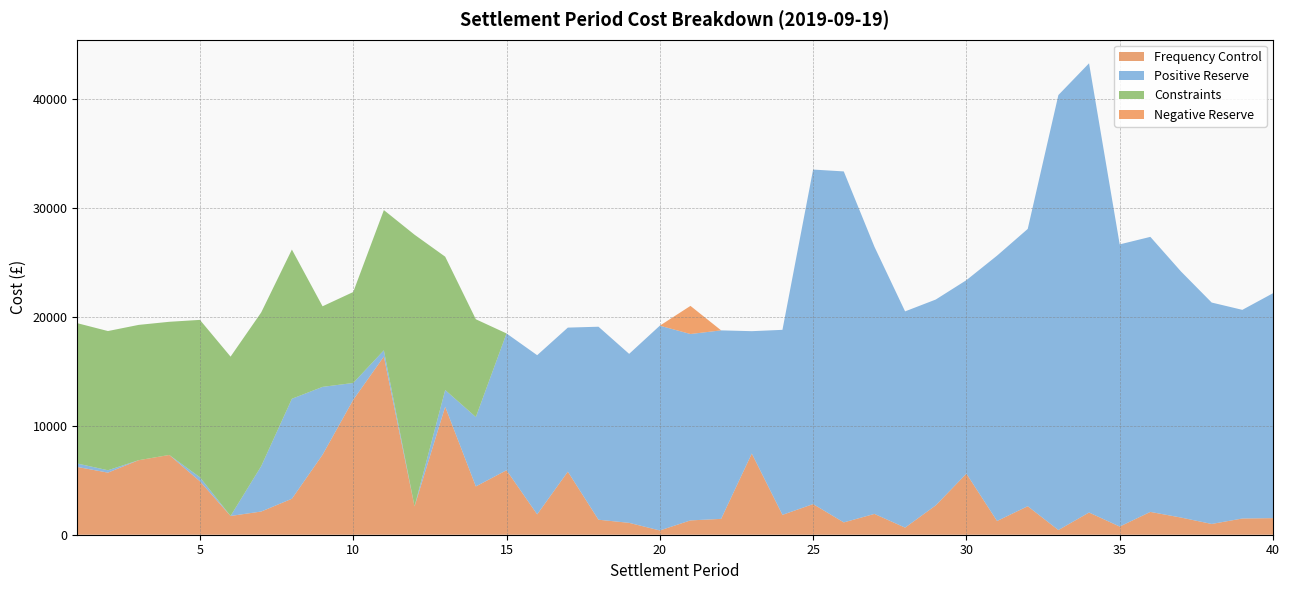

Reading left to right, transcribe all the data shown in this chart.

Frequency Control: 1=6216.4	2=5693.4	3=6833.4	4=7315.2	5=4897.3	6=1720.7	7=2127.4	8=3299.8	9=7336.0	10=12373.2	11=16338.9	12=2599.1	13=11738.2	14=4429.4	15=5914.2	16=1866.4	17=5785.1	18=1376.3	19=1088.7	20=391.5	21=1313.4	22=1454.3	23=7447.8	24=1821.5	25=2810.7	26=1129.8	27=1908.7	28=650.8	29=2692.7	30=5600.4	31=1260.0	32=2613.3	33=430.2	34=2036.5	35=748.9	36=2092.5	37=1574.4	38=987.7	39=1488.1	40=1521.3
Positive Reserve: 1=315.1	2=218.6	3=0.0	4=0.0	5=368.8	6=0.0	7=4167.0	8=9167.0	9=6222.8	10=1544.0	11=572.3	12=0.0	13=1531.2	14=6363.3	15=12545.6	16=14597.1	17=13207.8	18=17698.9	19=15497.1	20=18778.8	21=17093.1	22=17286.6	23=11219.0	24=16967.3	25=30677.1	26=32187.1	27=24502.9	28=19831.5	29=18874.6	30=17743.7	31=24334.1	32=25428.8	33=39890.1	34=41196.7	35=25876.7	36=25223.2	37=22565.1	38=20304.3	39=19134.5	40=20624.9
Constraints: 1=12868.3	2=12765.7	3=12408.3	4=12211.8	5=14435.5	6=14612.0	7=14094.8	8=13684.6	9=7390.9	10=8338.8	11=12860.0	12=24914.4	13=12228.7	14=8965.8	15=0.0	16=0.0	17=0.0	18=0.0	19=0.0	20=0.0	21=0.0	22=0.0	23=0.0	24=0.0	25=0.0	26=0.0	27=0.0	28=0.0	29=0.0	30=0.0	31=0.0	32=0.0	33=0.0	34=0.0	35=0.0	36=0.0	37=0.0	38=0.0	39=0.0	40=0.0
Negative Reserve: 1=0.0	2=0.0	3=0.0	4=0.0	5=0.0	6=0.0	7=0.0	8=0.0	9=0.0	10=0.0	11=0.0	12=0.0	13=0.0	14=0.0	15=0.0	16=0.0	17=0.0	18=0.0	19=0.0	20=0.0	21=2579.0	22=0.0	23=0.0	24=0.0	25=0.0	26=0.0	27=0.0	28=0.0	29=0.0	30=0.0	31=0.0	32=0.0	33=0.0	34=0.0	35=0.0	36=0.0	37=0.0	38=0.0	39=0.0	40=0.0